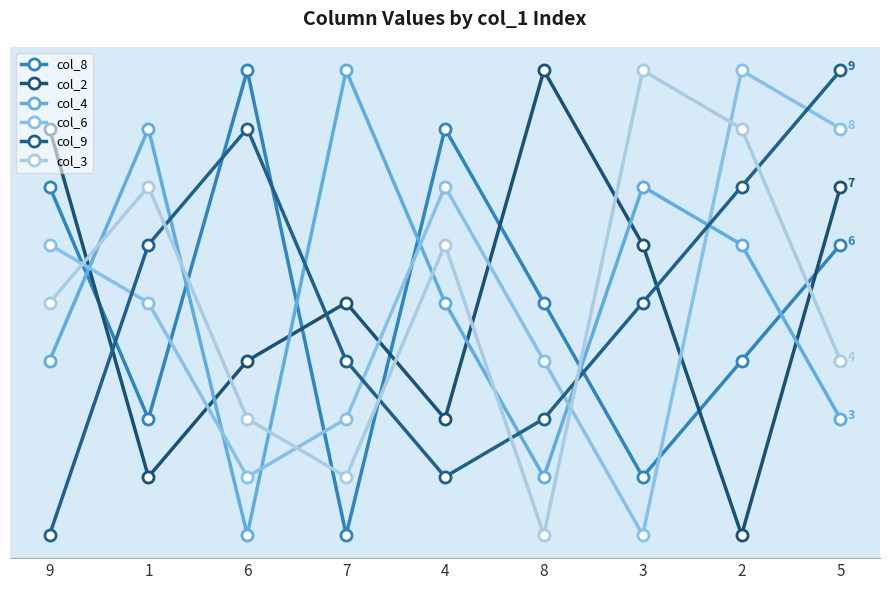

What is the label of the 8th point from the left?

2